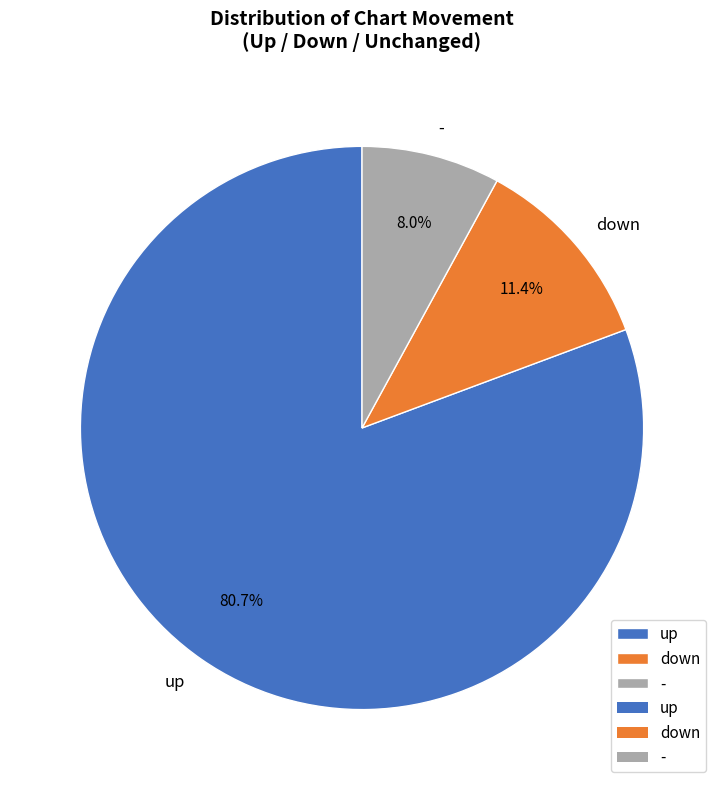

Do up and down together represent more than half of the pie?

Yes